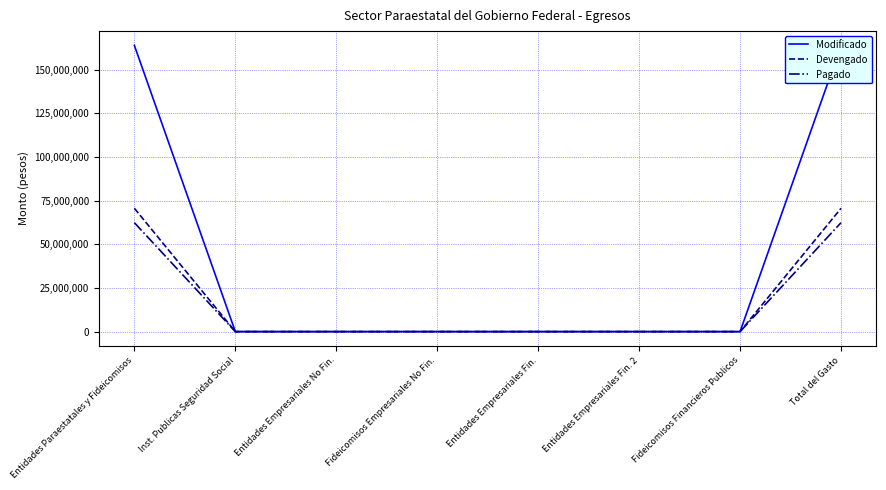

What are all the series names shown in the legend?

Modificado, Devengado, Pagado